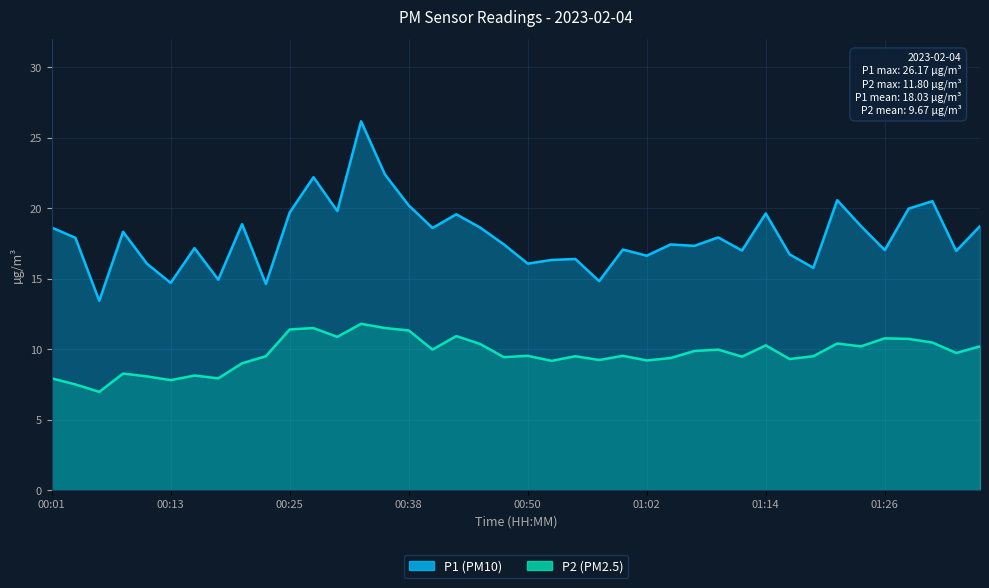

At which label does P1 first exceed 17?

00:01